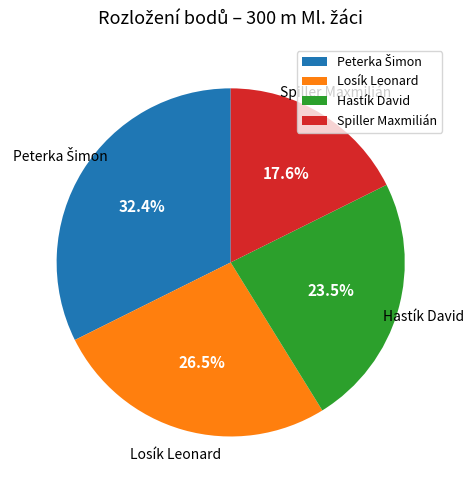

How much of the chart is everything except Spiller Maxmilián?

82.4%